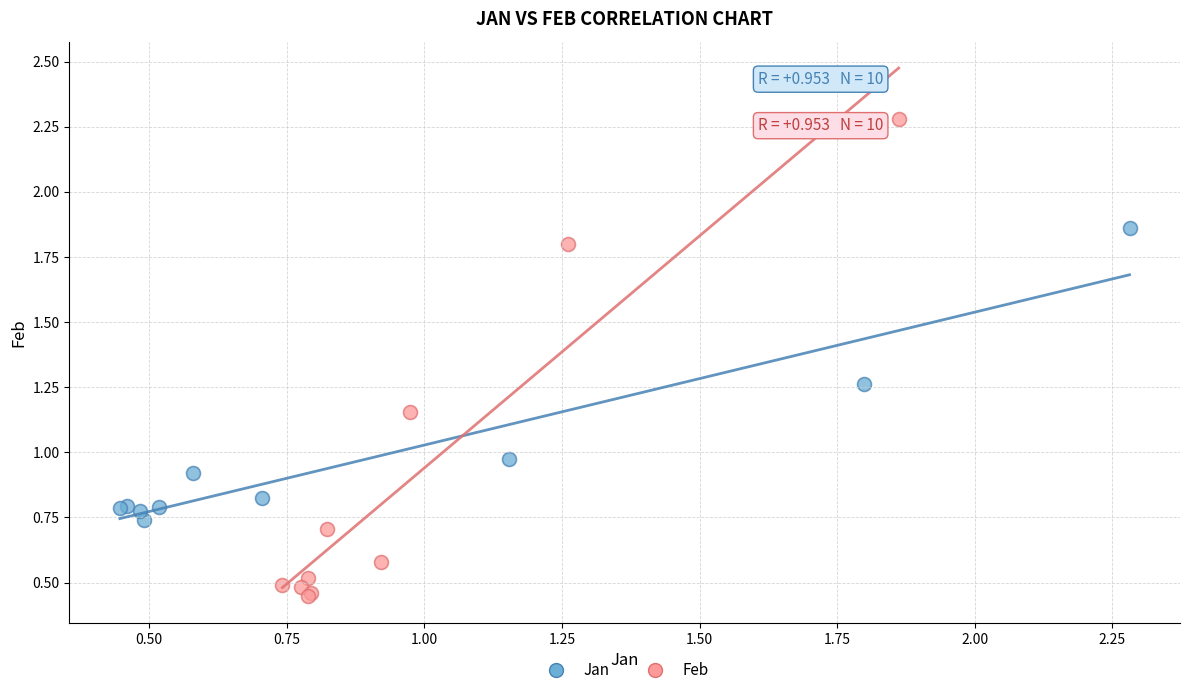

Which series reaches the minimum Y coordinate?

Feb